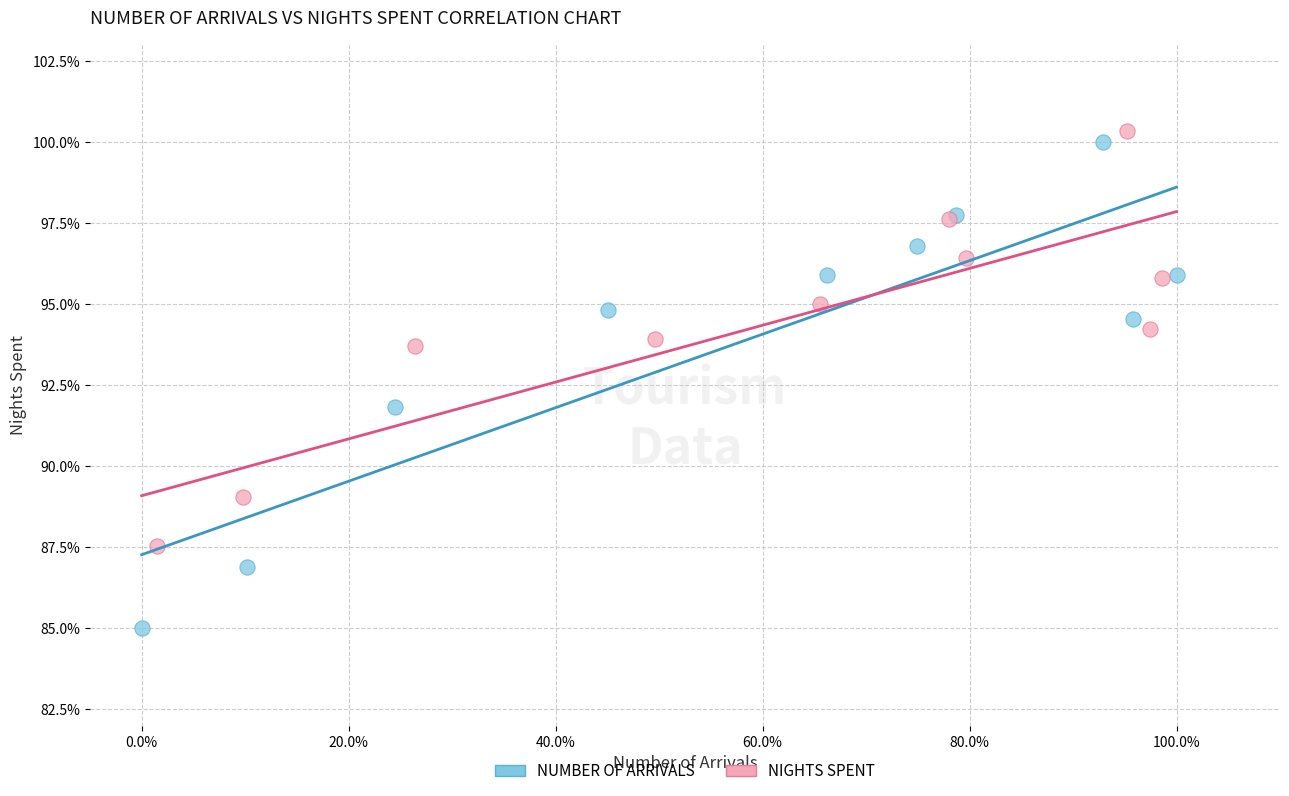

Which series contains the lowest Y value?

NUMBER OF ARRIVALS